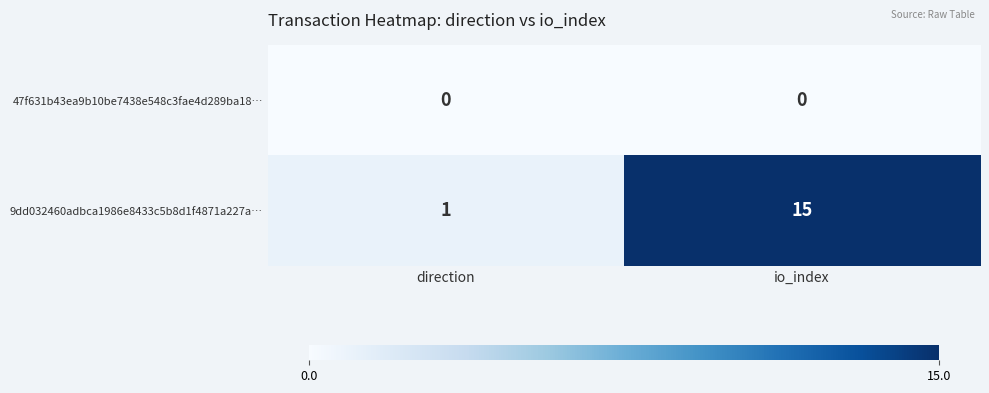

What is the average value of the 9dd032460adbca1986e8433c5b8d1f4871a227a… series?

8